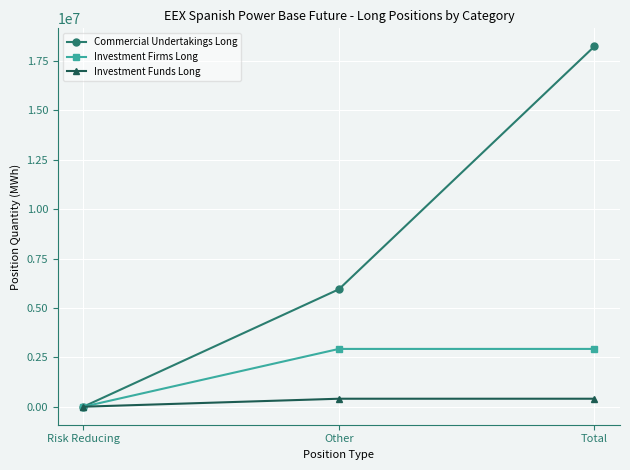

What is the difference between the maximum and minimum values in the Commercial Undertakings Long series?

18241390